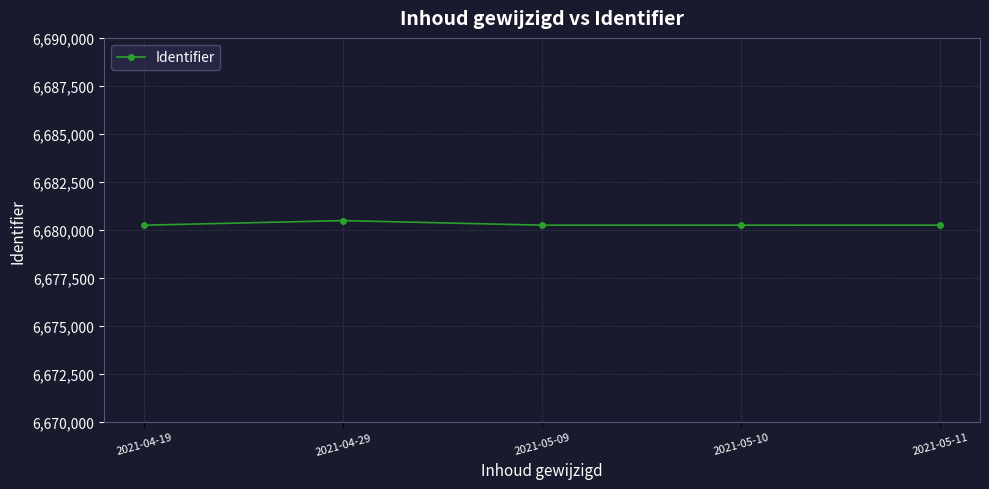

At which category does the data reach its first local peak?

2021-04-29